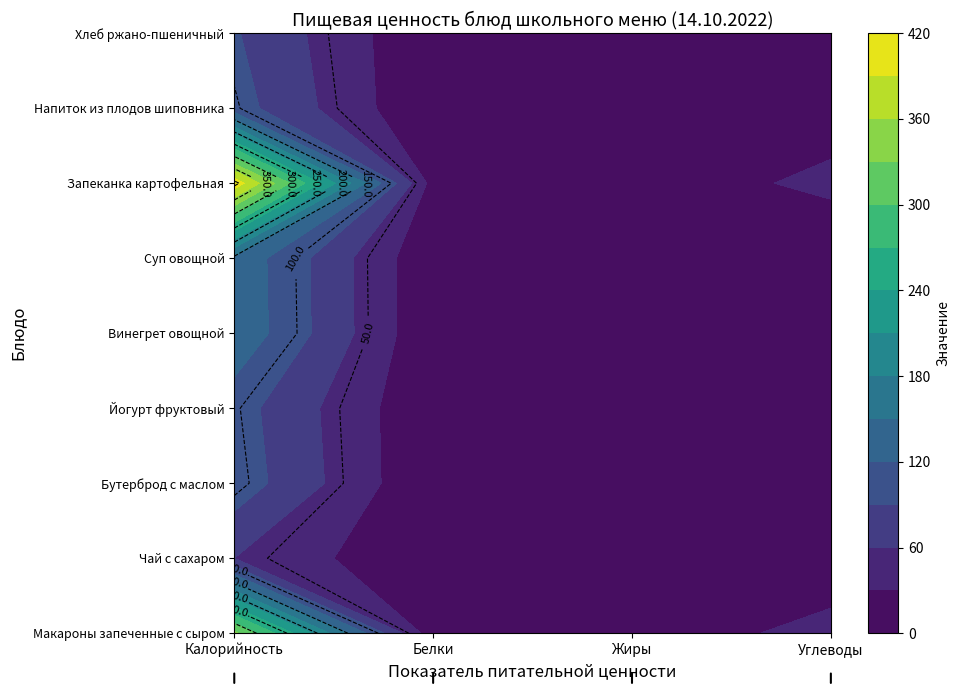

Which series has the largest total across all categories?

Запеканка картофельная